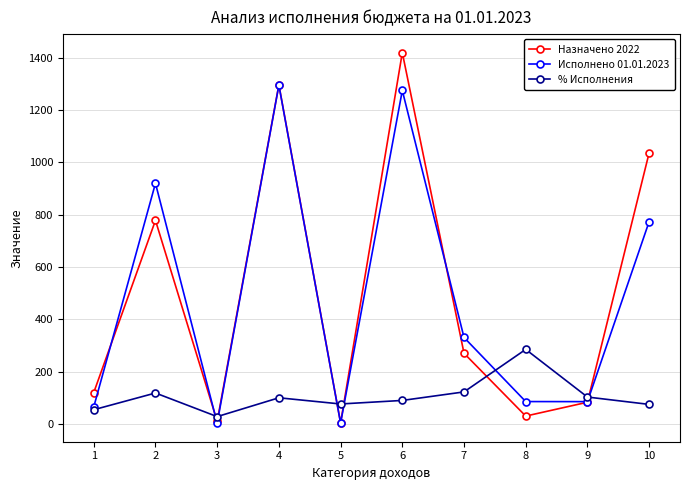

At 6, list the series in order from largest to smallest.

Назначено 2022, Исполнено 01.01.2023, % Исполнения